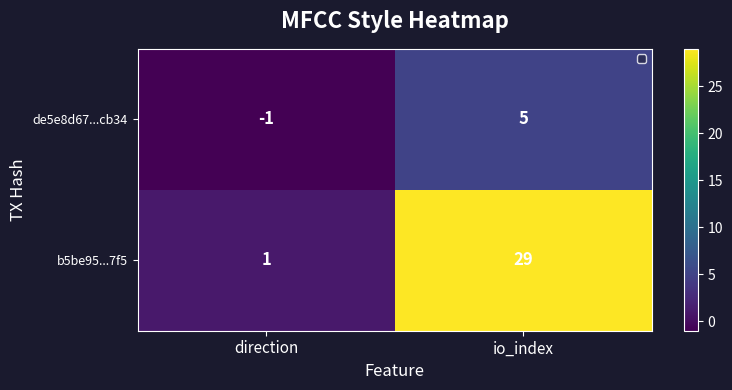

What is the difference between the de5e8d67...cb34 values at io_index and direction?

6